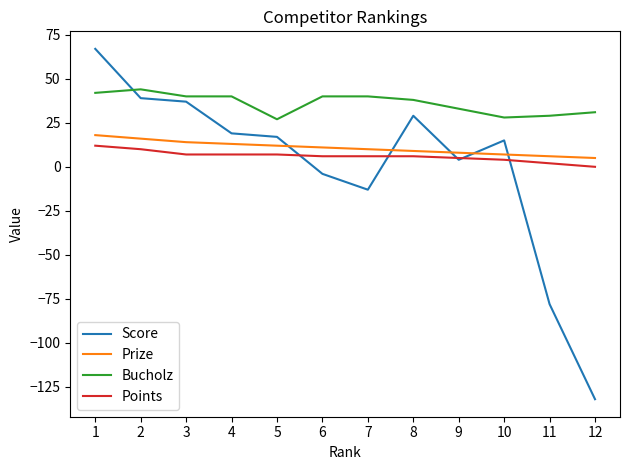

Between 1 and 11, which series saw the biggest shift?

Score